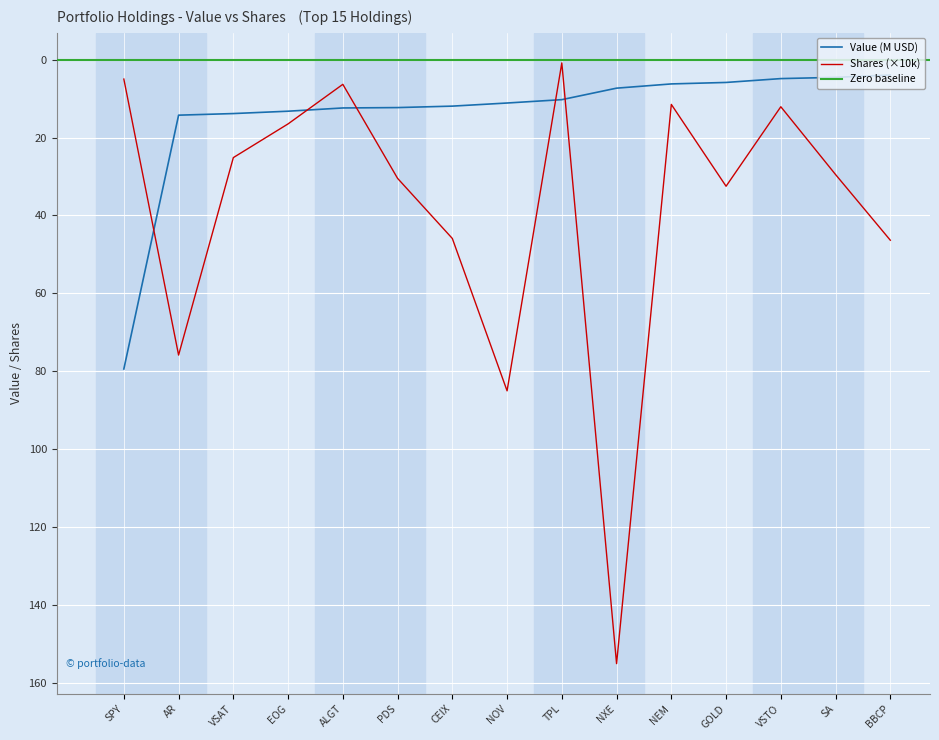

What is the difference between the Value values at NEM and NOV?

4.9